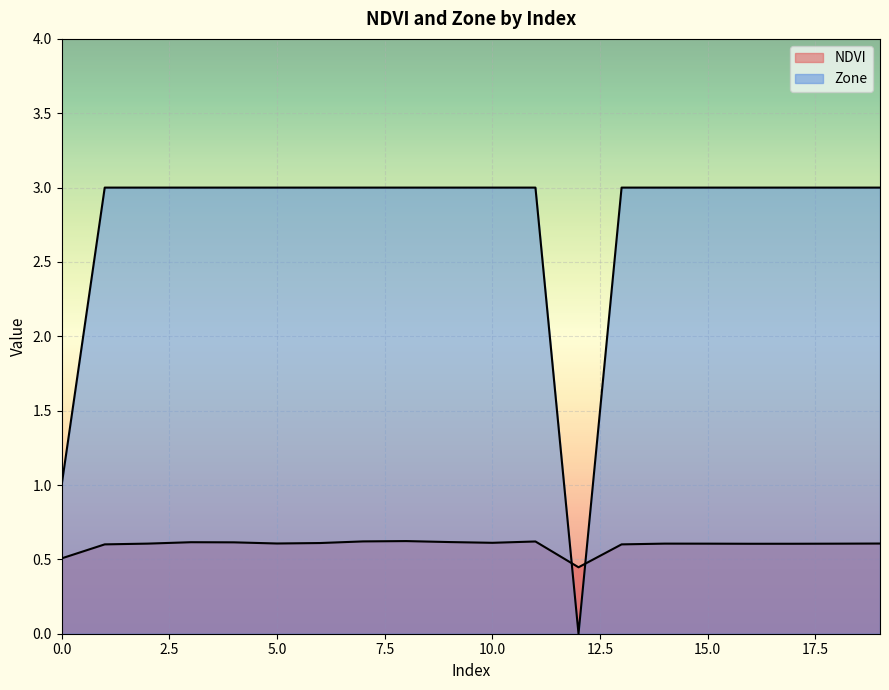

At which category is the sum across all series the highest?

8